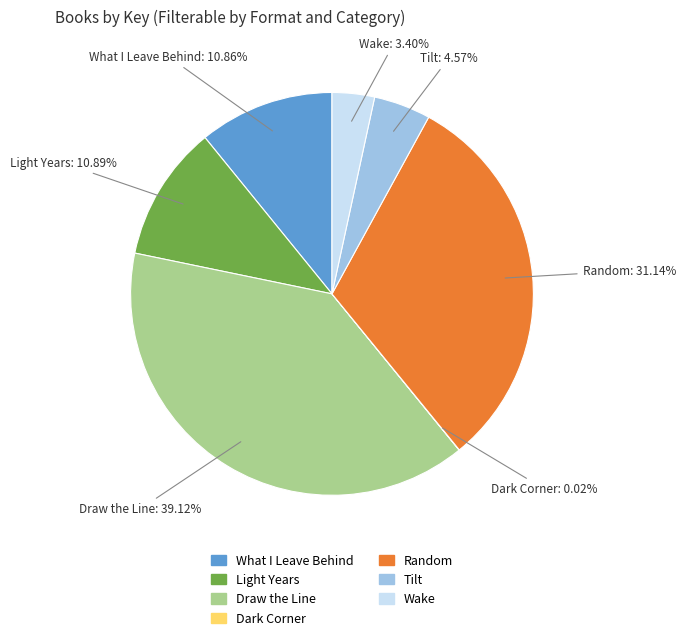

Combined, do Light Years and Random account for over 50%?

No